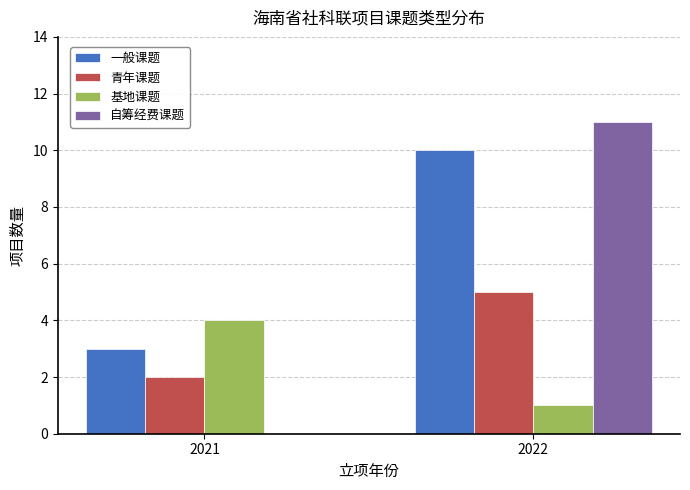

Between 2021 and 2022, which series saw the biggest shift?

自筹经费课题